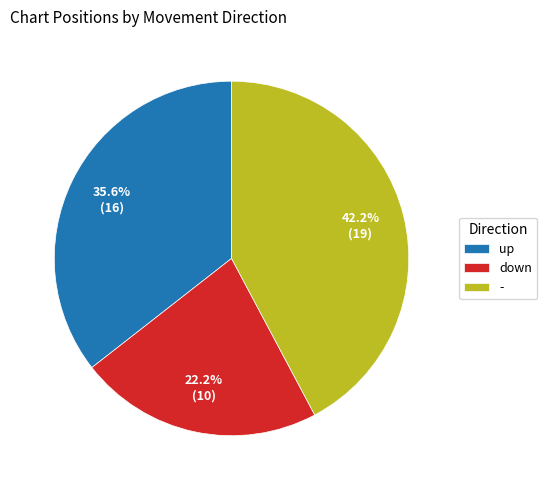

How many slices are in this pie chart?

3